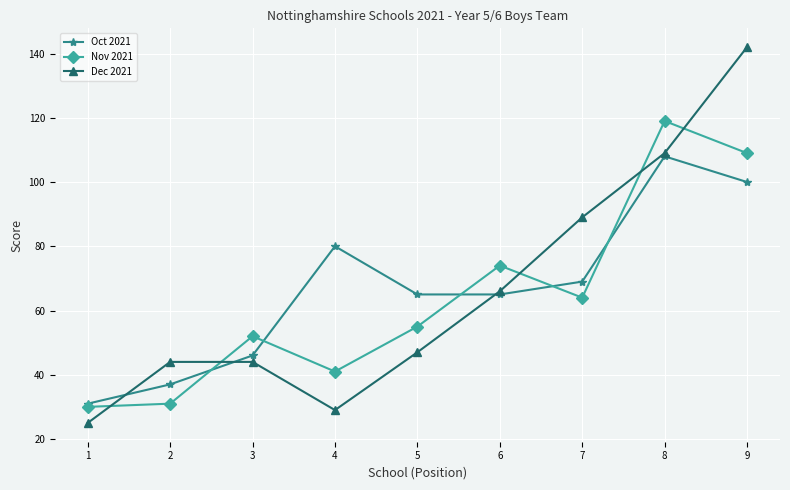

What is the minimum value shown in the chart?

25